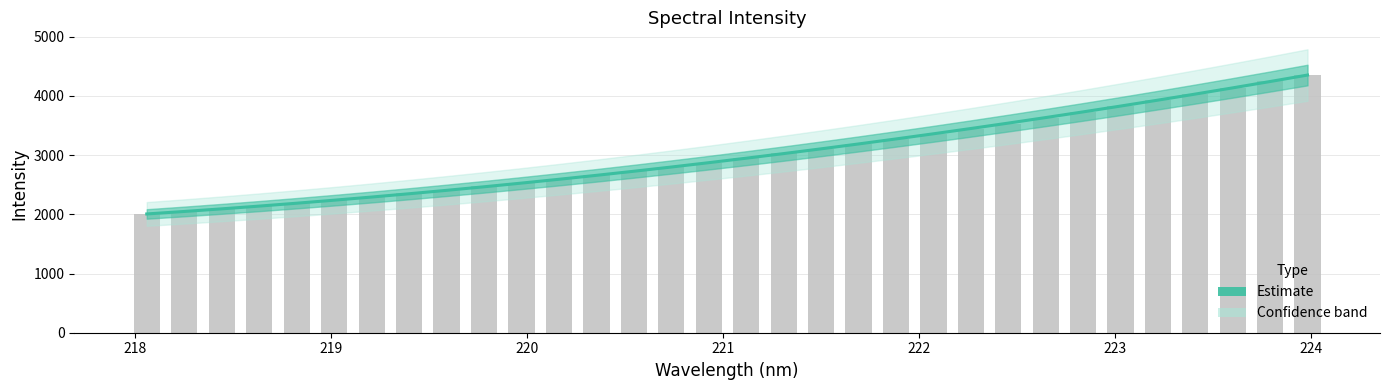

What is the greatest value displayed?

4353.4